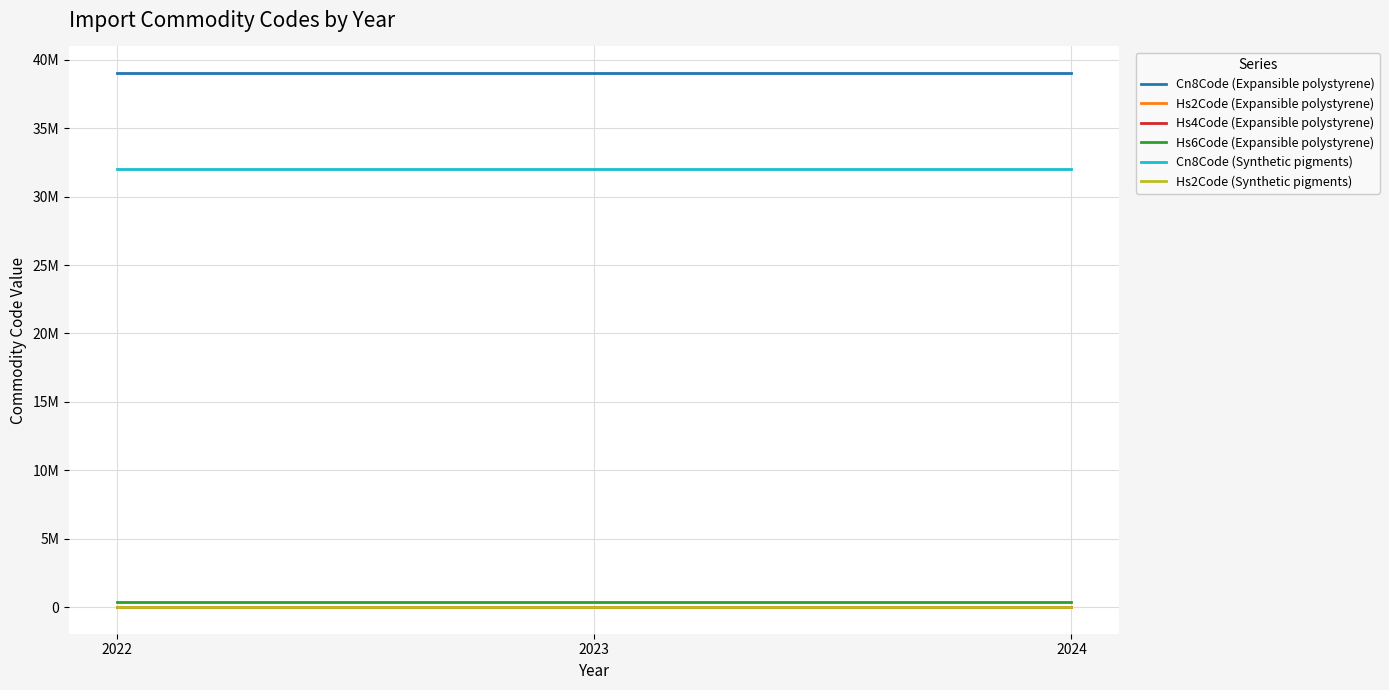

True or false: Cn8Code (Synthetic pigments) has a value of 8998919 at 2023.

False